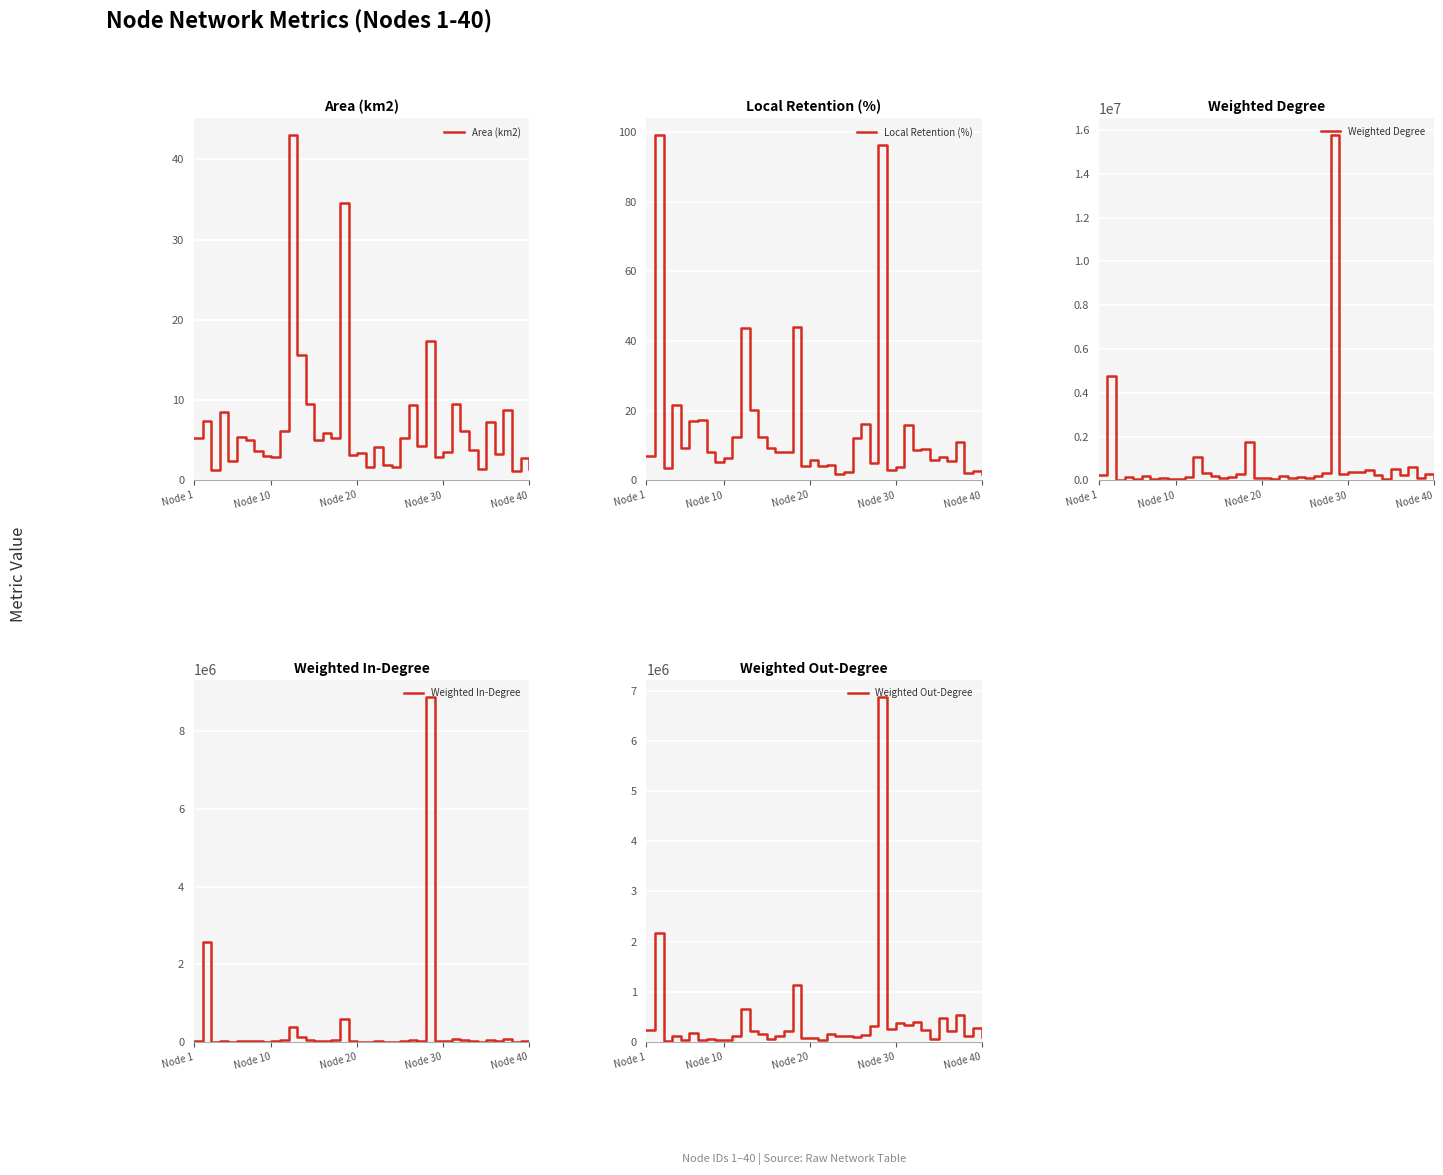

What are all the series names shown in the legend?

Area (km2), Local Retention (%), Weighted Degree, Weighted In-Degree, Weighted Out-Degree